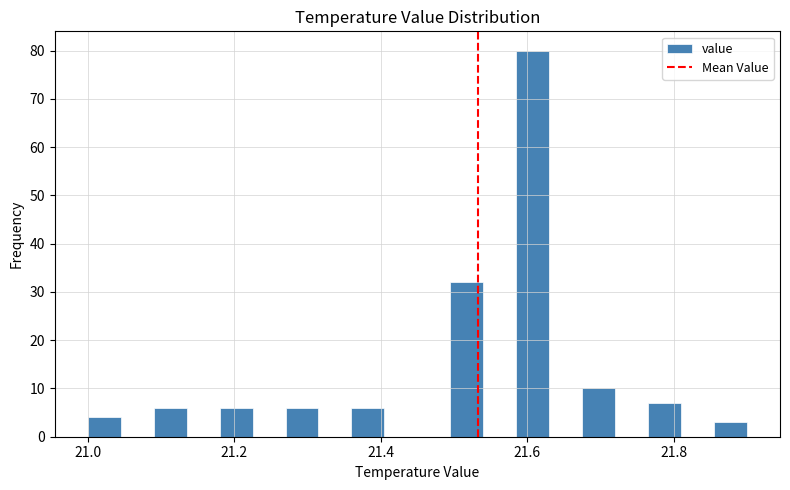

Read against the x-axis, roughly where is the centre of the tallest bar?

21.60